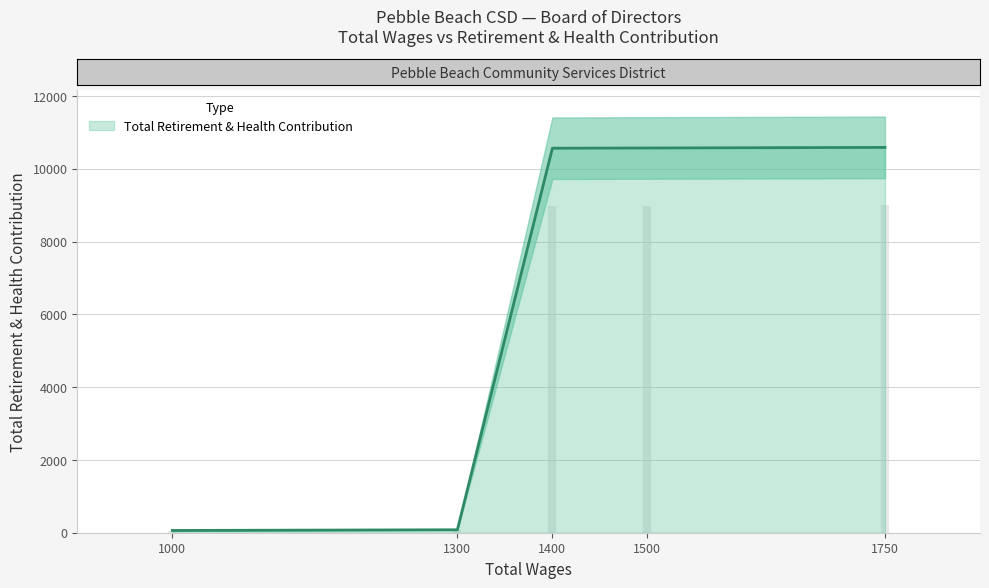

What value does the data have at 1400.0?

10564